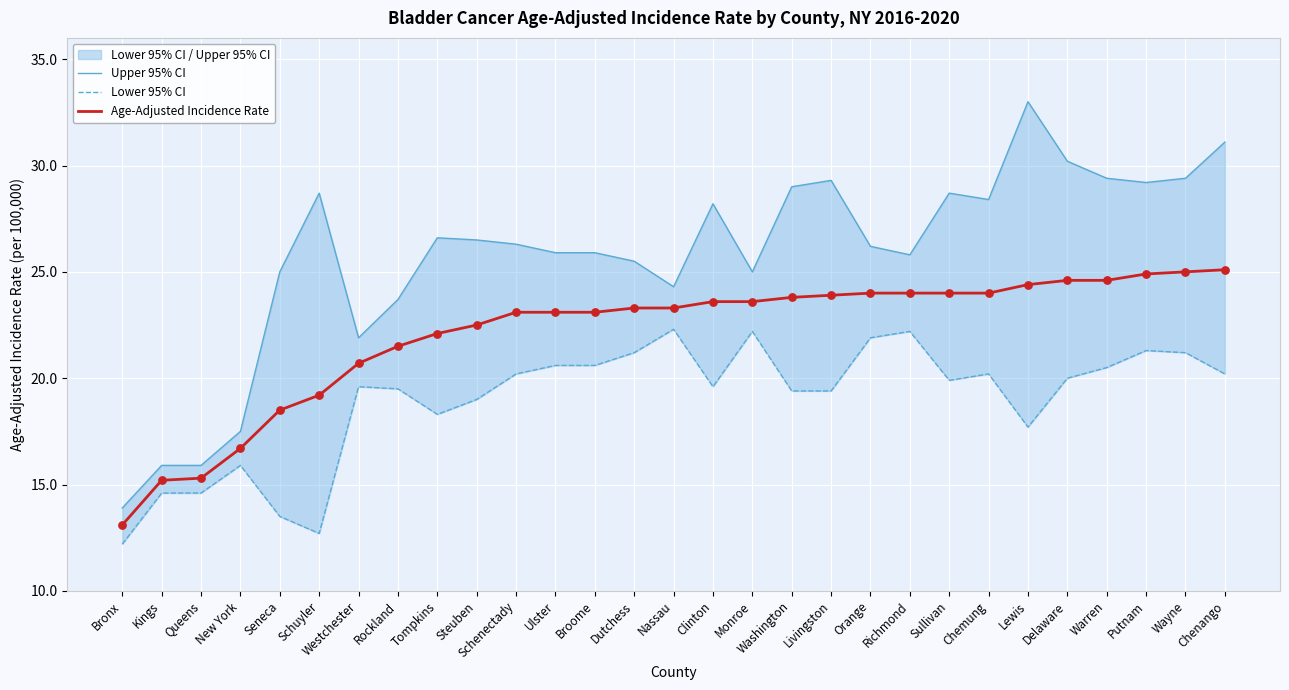

Is the value of Lower 95% CI at Sullivan greater than the value of Age-Adjusted Incidence Rate at Chenango?

No